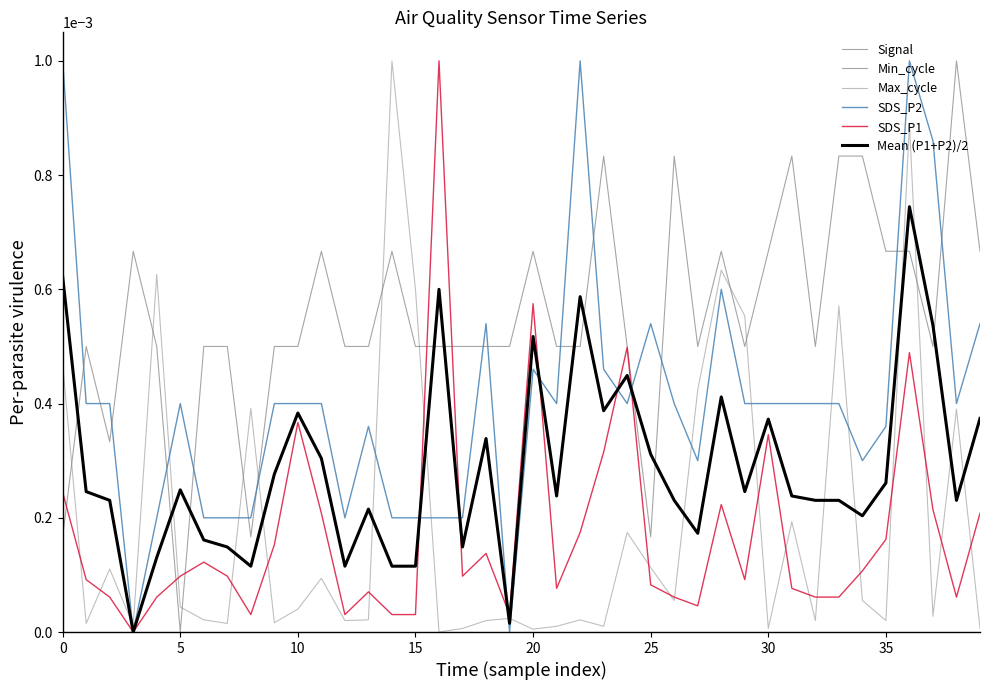

Does the chart have visible grid lines?

No